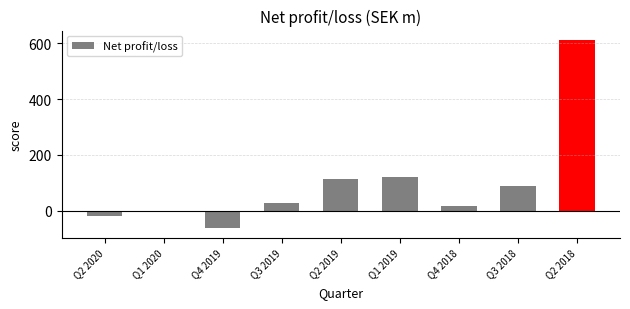

How many bars are there in total?

9